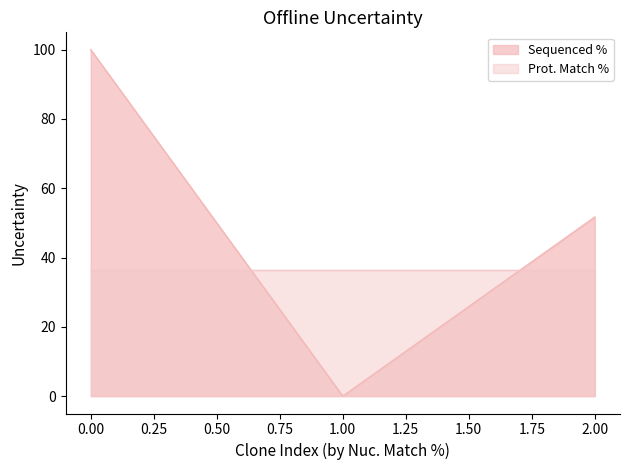

List the series in order of their overall mean, highest first.

Sequenced %, Prot. Match %